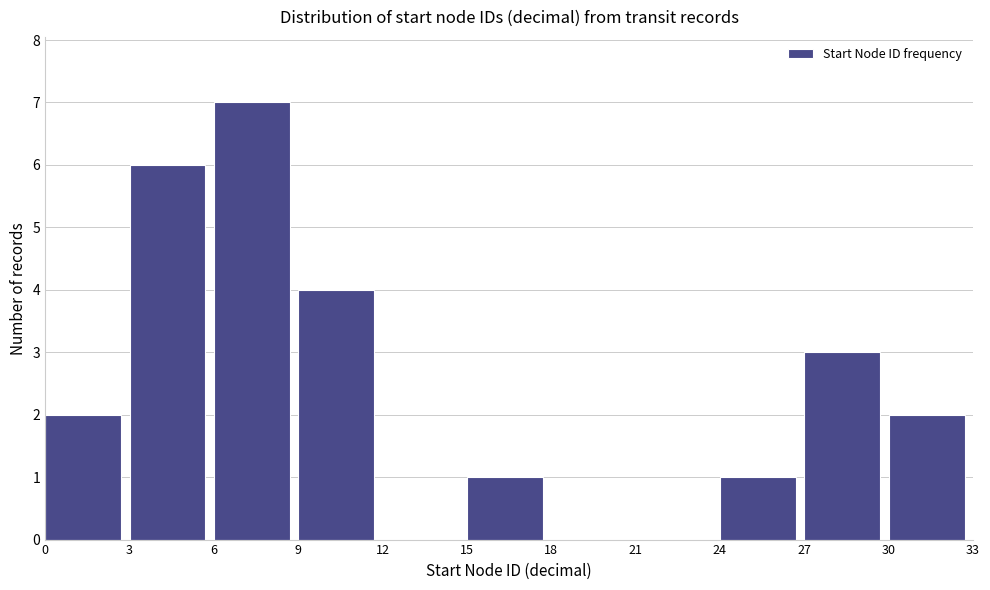

Reading left to right, list every bar in this chart as the range it spans on the x-axis followed by its height. The values are not printed on the chart, so give them approximately, as read against the axis.

0 to 3: 2
3 to 6: 6
6 to 9: 7
9 to 12: 4
12 to 15: 0
15 to 18: 1
18 to 21: 0
21 to 24: 0
24 to 27: 1
27 to 30: 3
30 to 33: 2